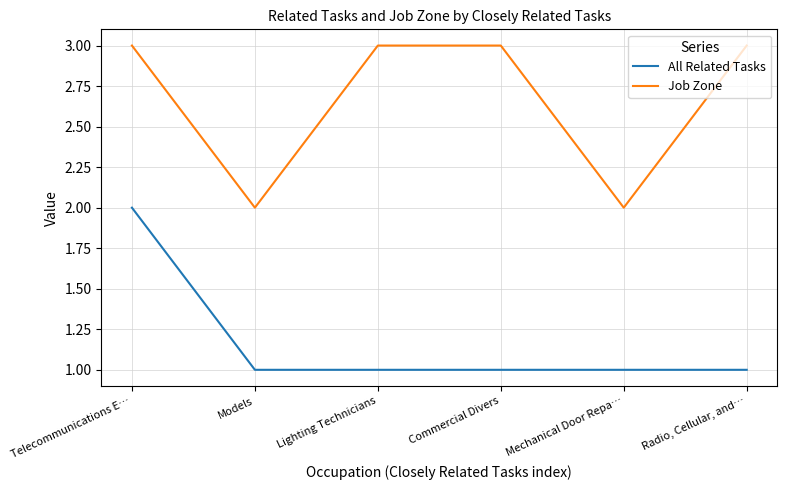

Is the value of Job Zone at Telecommunications E… greater than the value of All Related Tasks at Telecommunications E…?

Yes